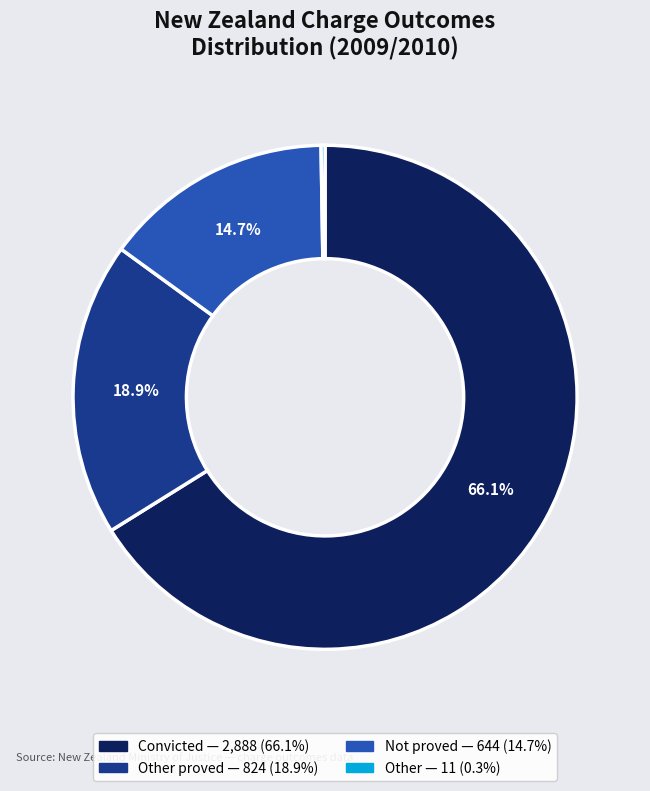

Is there any slice that represents more than half of the pie?

Yes